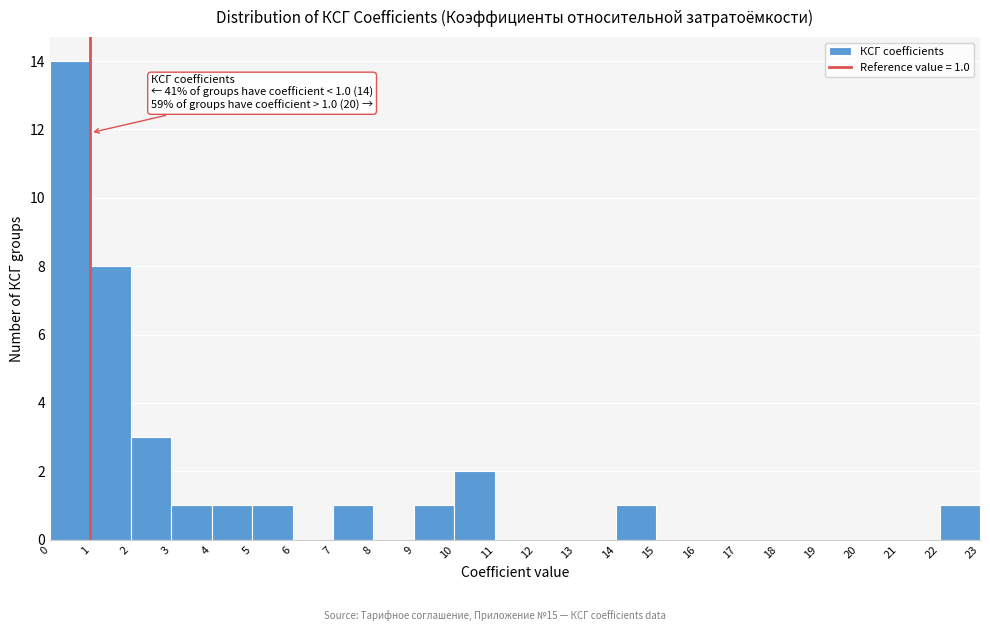

Which range on the x-axis has the tallest bar?

0 to 1